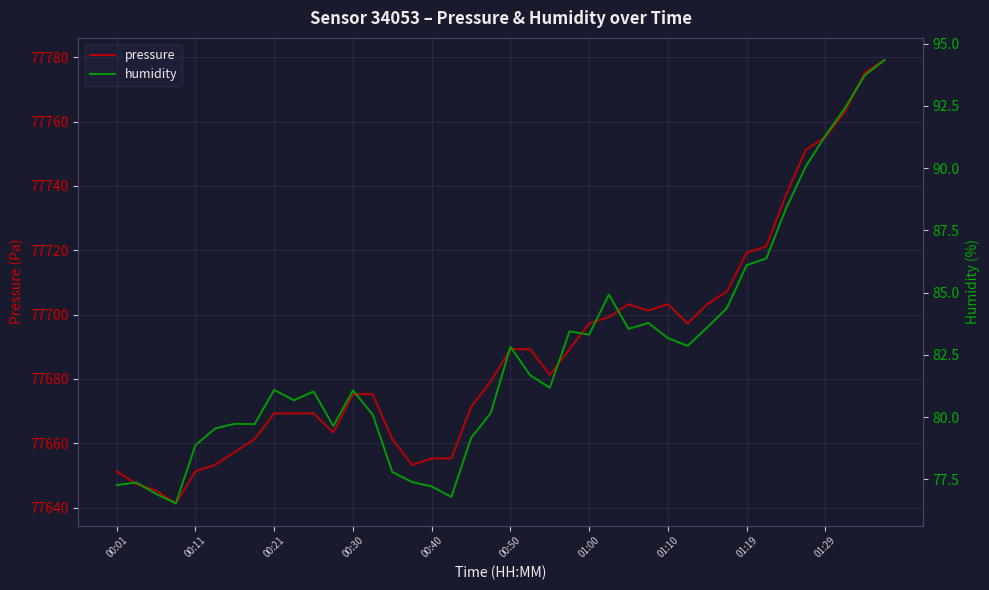

Is it true that pressure equals 77675.3 at 00:30?

True